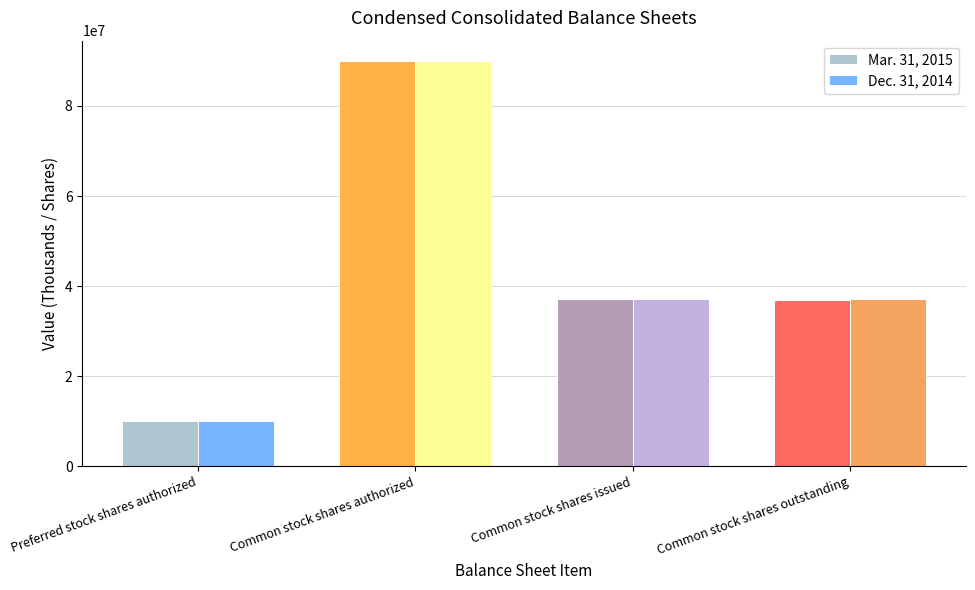

What is the value of the Dec. 31, 2014 bar at the 3rd from the left?

37117000